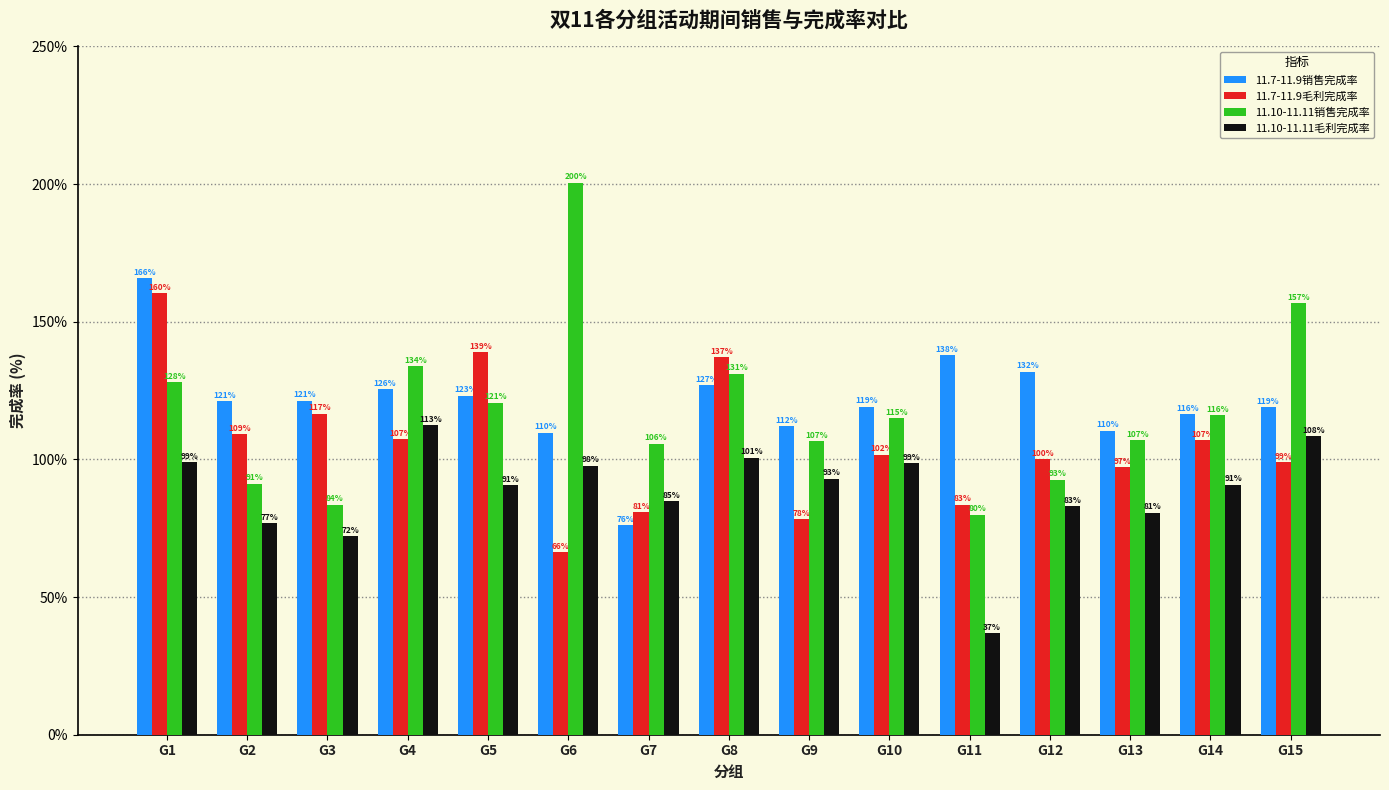

What are all the series names shown in the legend?

11.7-11.9销售完成率, 11.7-11.9毛利完成率, 11.10-11.11销售完成率, 11.10-11.11毛利完成率